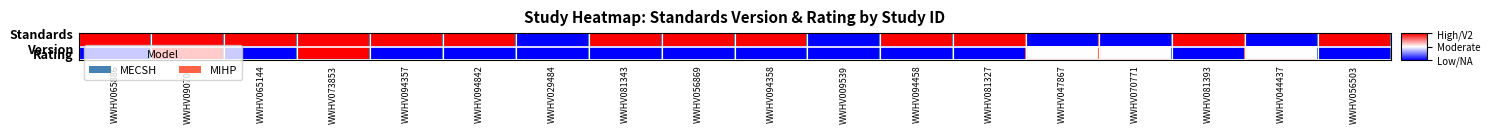

Between WWHV044437 and WWHV081393, which is larger?

WWHV081393